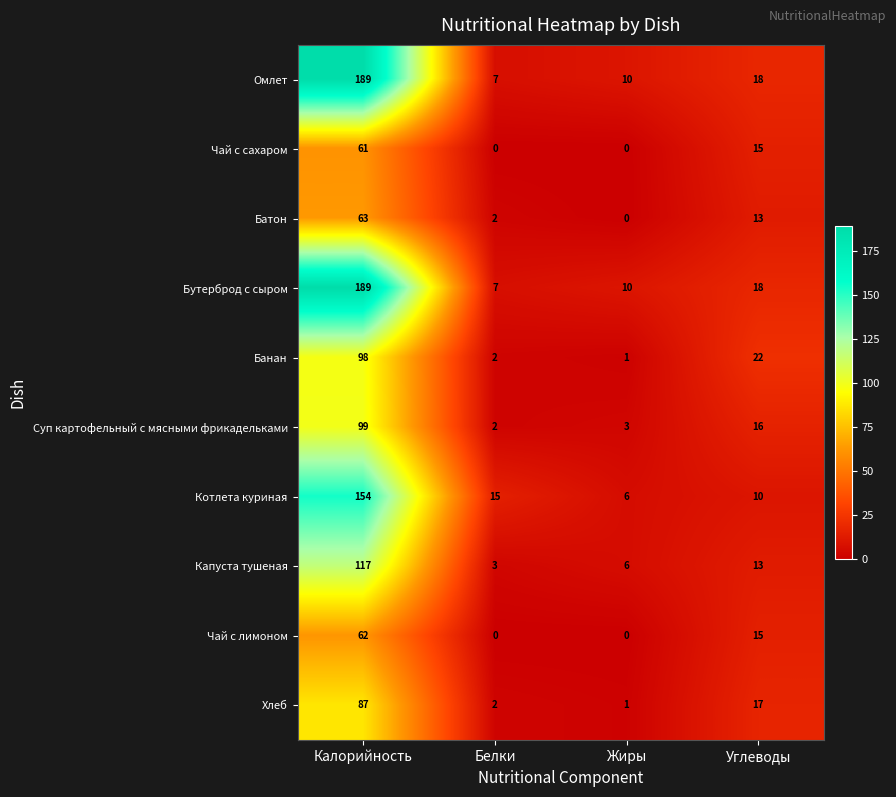

How many values in the Хлеб series are below 17?

2